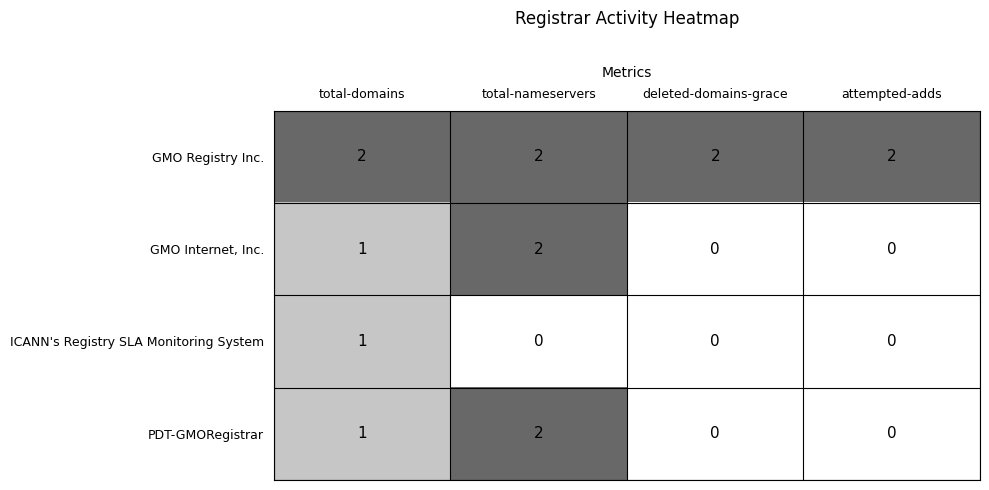

At which label does PDT-GMORegistrar reach its peak?

total-nameservers